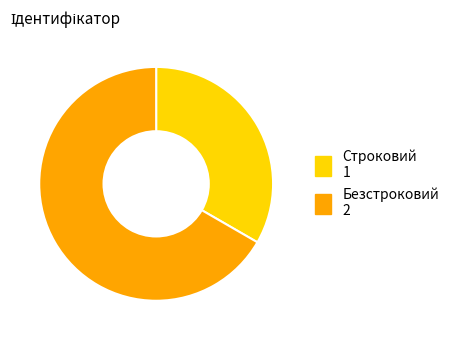

Which has a higher value, Безстроковий or Строковий?

Безстроковий